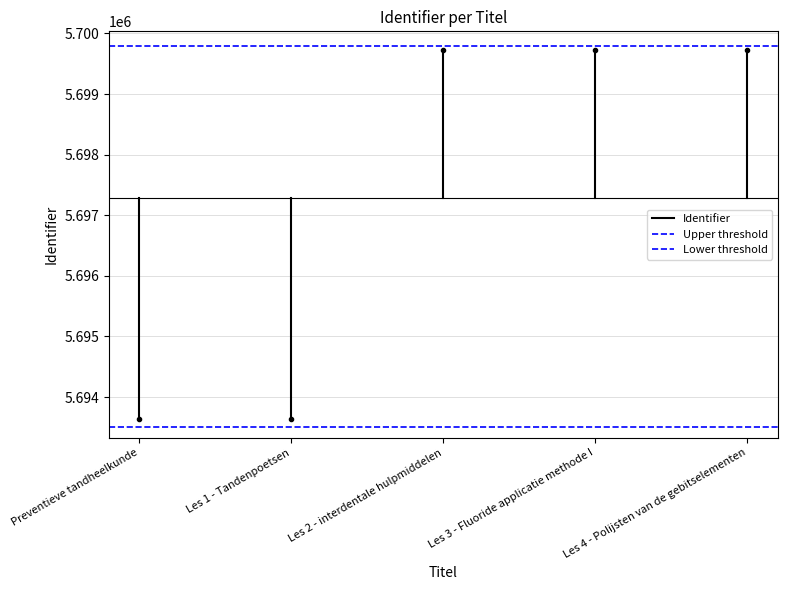

What is the label of the 2nd point from the left?

Les 1 - Tandenpoetsen